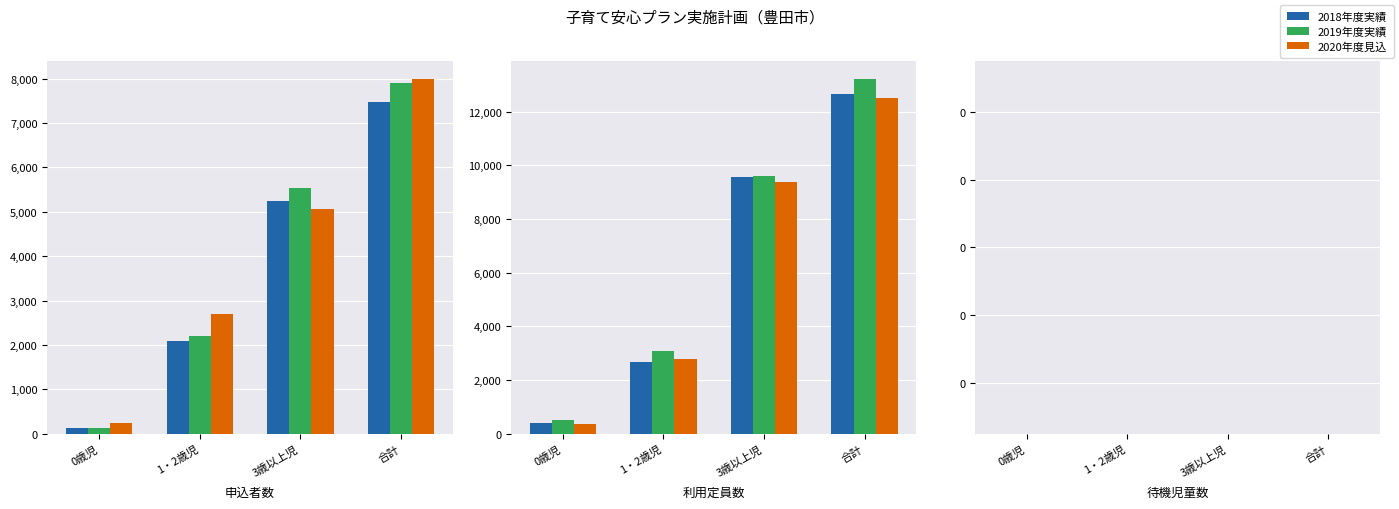

The value of 2020年度見込 at 11 is 7080. True or false?

False